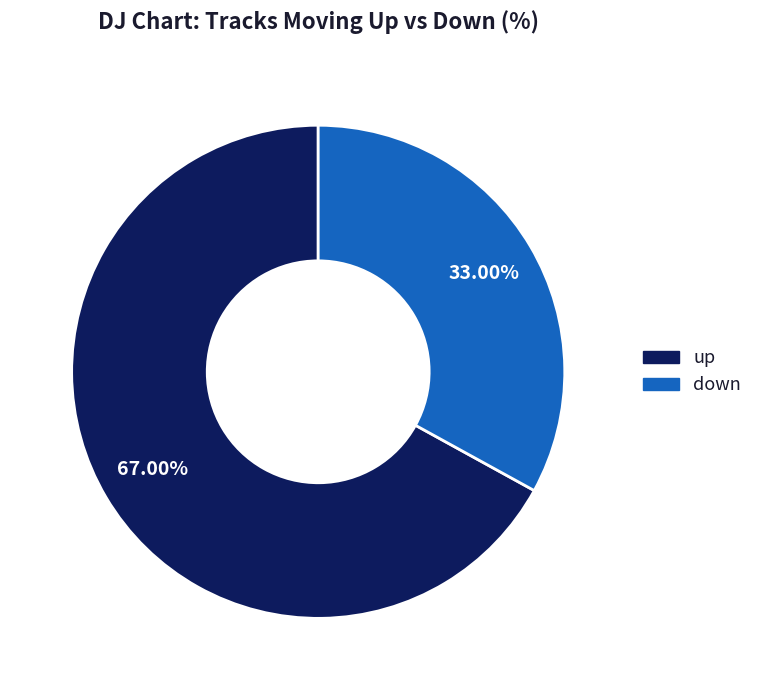

True or false: down accounts for 20% of the total.

False